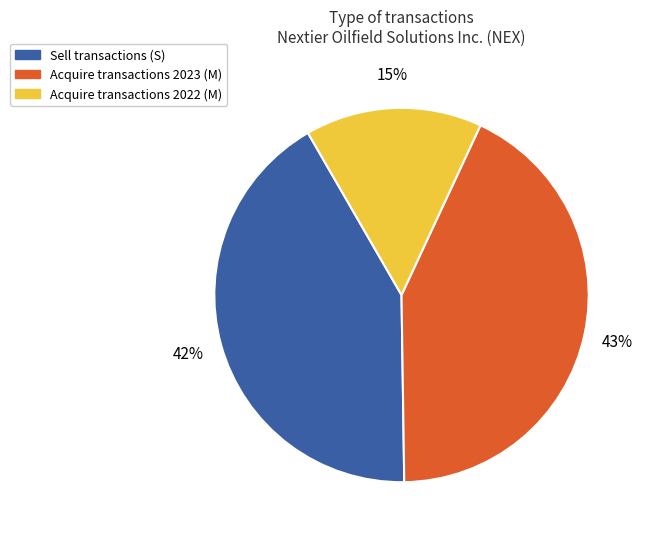

To the nearest percent, what is the average slice percentage?

33%